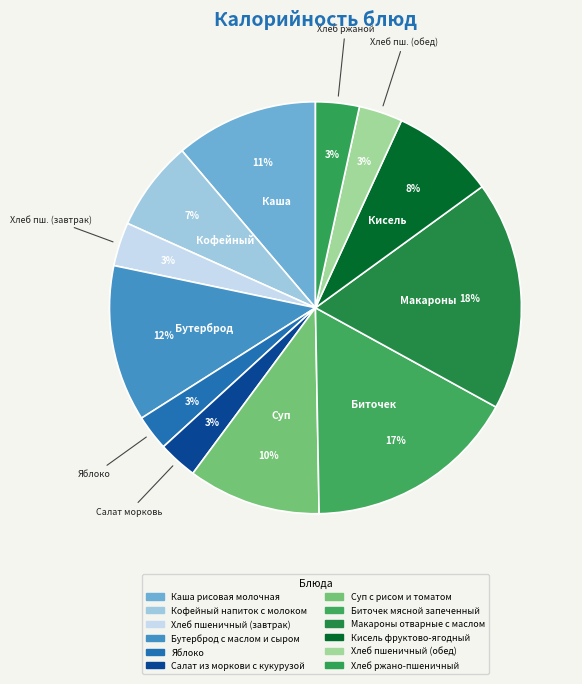

Approximately how many times larger is the value at Бутерброд с маслом и сыром compared to Макароны отварные с маслом?

0.7